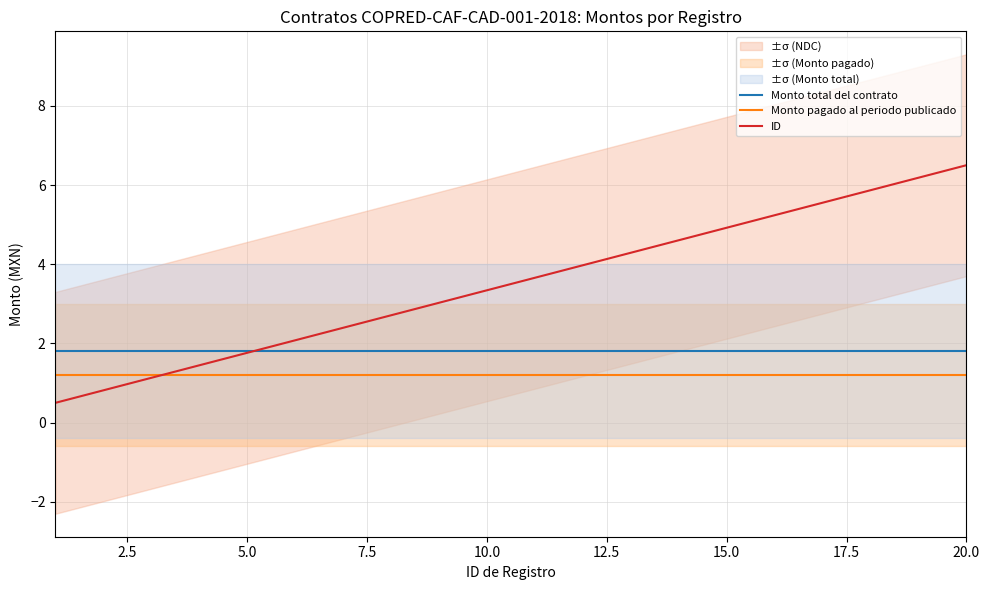

Which series ends up on top after the final intersection of Monto pagado al periodo publicado and ID?

ID